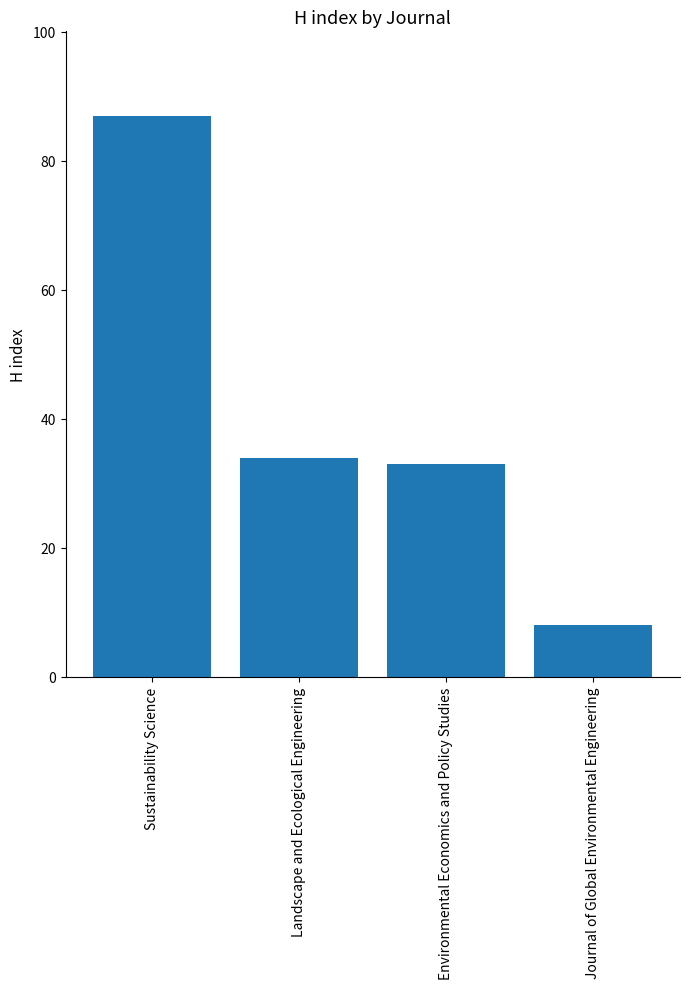

What is the maximum value shown in the chart?

87